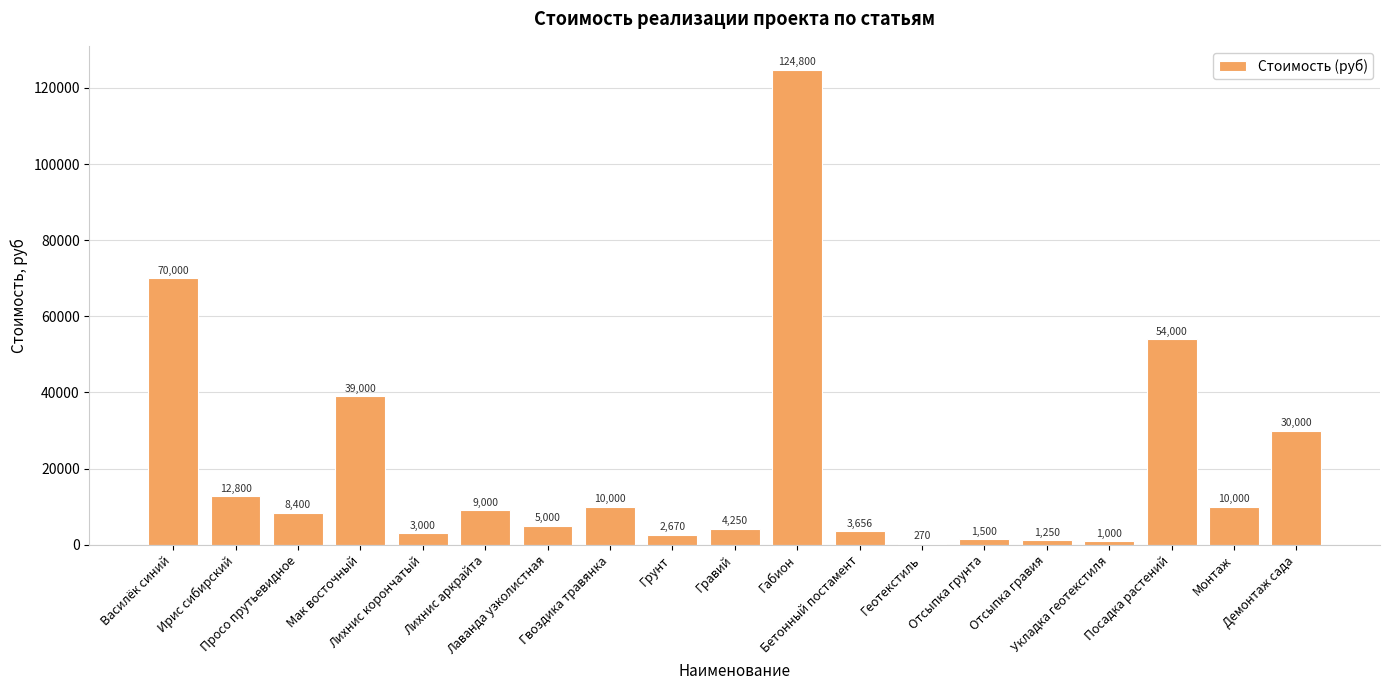

What is the greatest value displayed?

124800.0